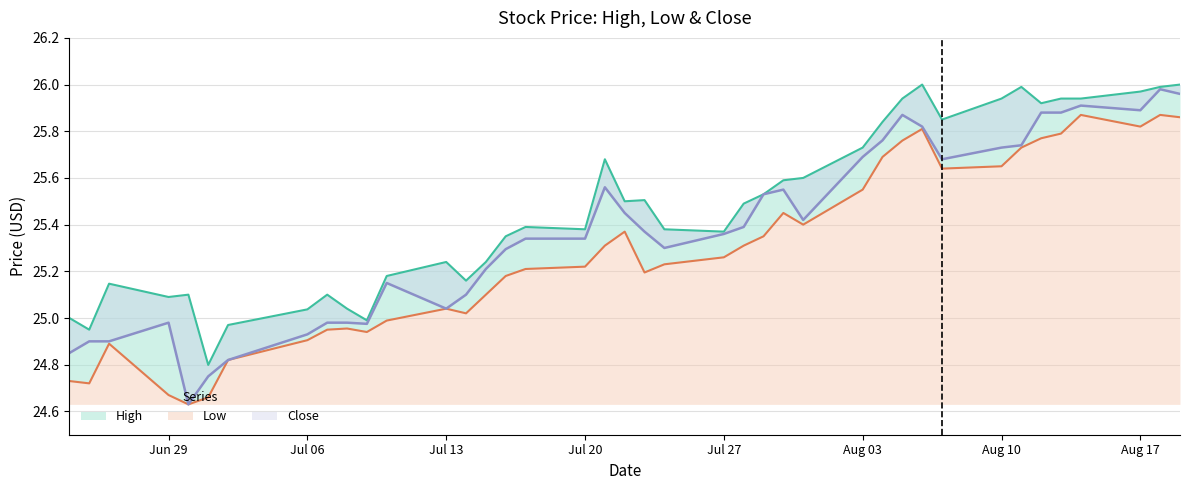

What are all the series names shown in the legend?

High, Low, Close